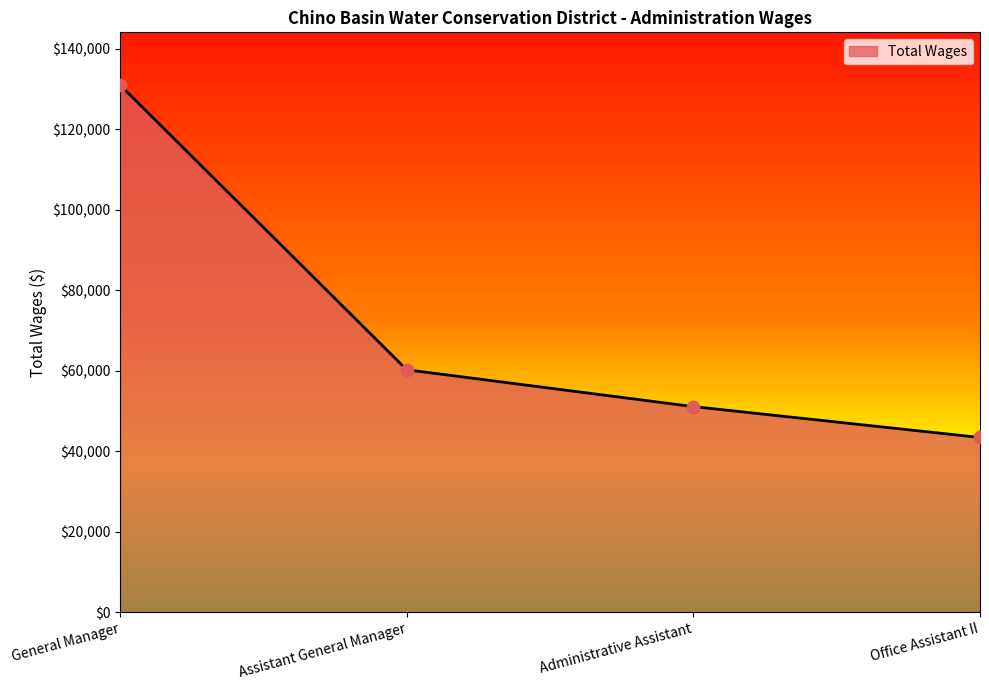

What is the ratio of the value at Administrative Assistant to the value at General Manager?

0.4